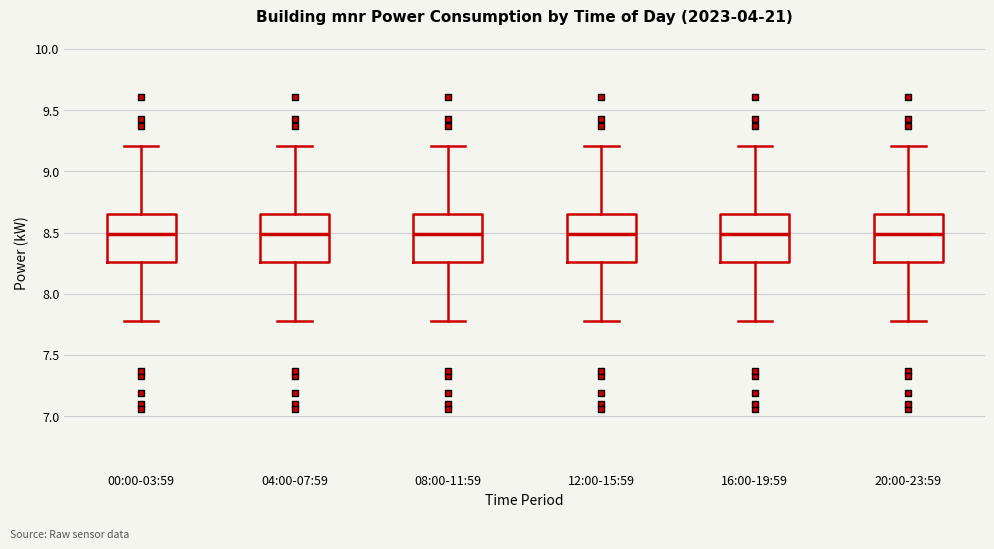

Where does the median line of the box for 20:00-23:59 sit on the y-axis? The values are not printed on the chart, so give them approximately, as read against the axis.

8.50